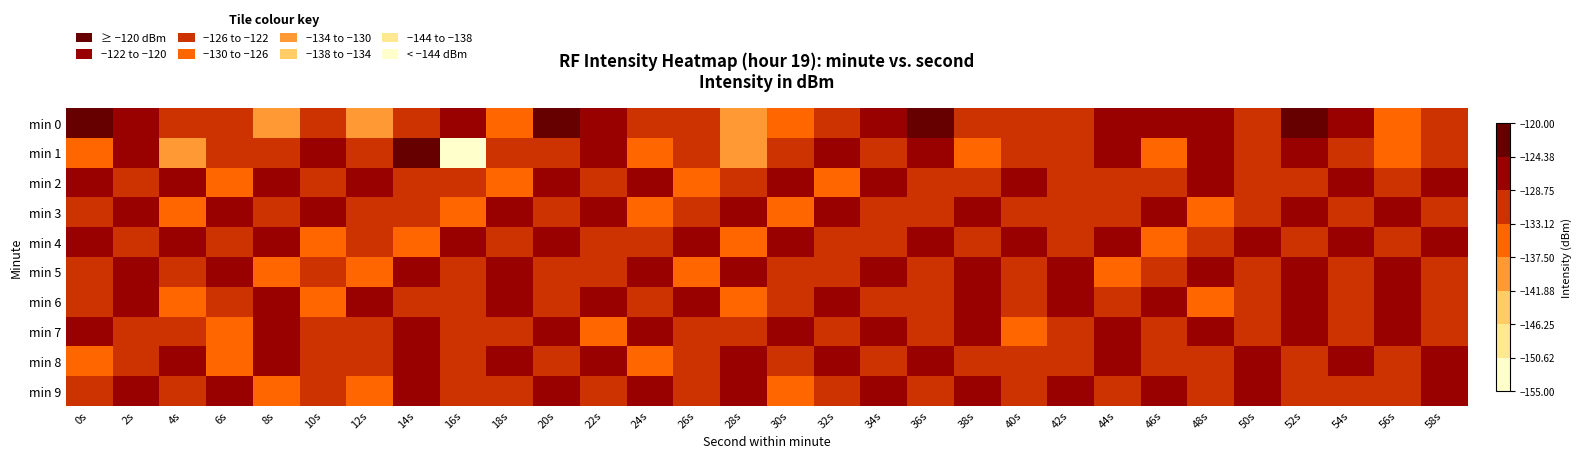

Rank the series at 32s from highest to lowest value.

min 1, min 6, min 3, min 8, min 5, min 9, min 0, min 4, min 7, min 2